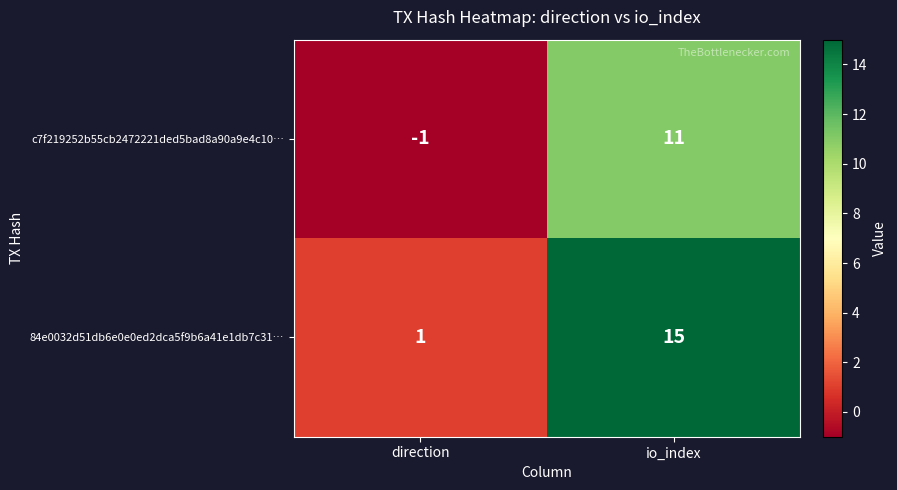

What is the difference between the c7f219252b55cb2472221ded5bad8a90a9e4c10… values at direction and io_index?

12